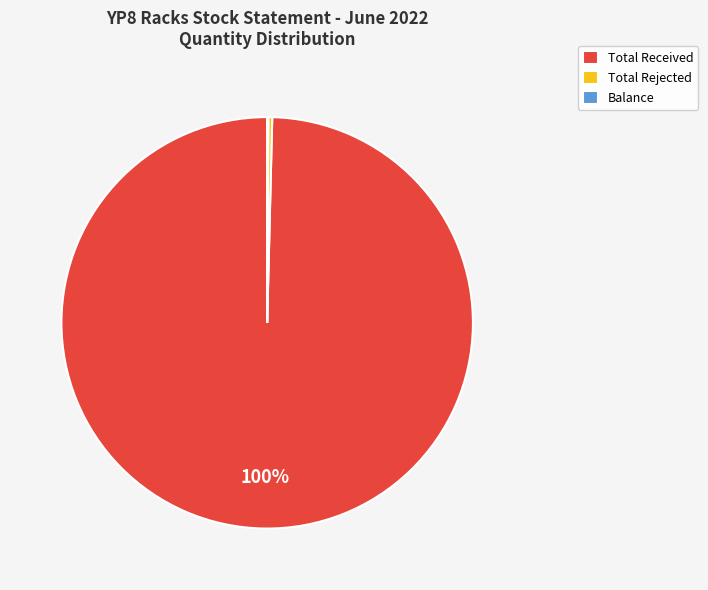

What percentage is the Total Received slice, to the nearest percent?

100%